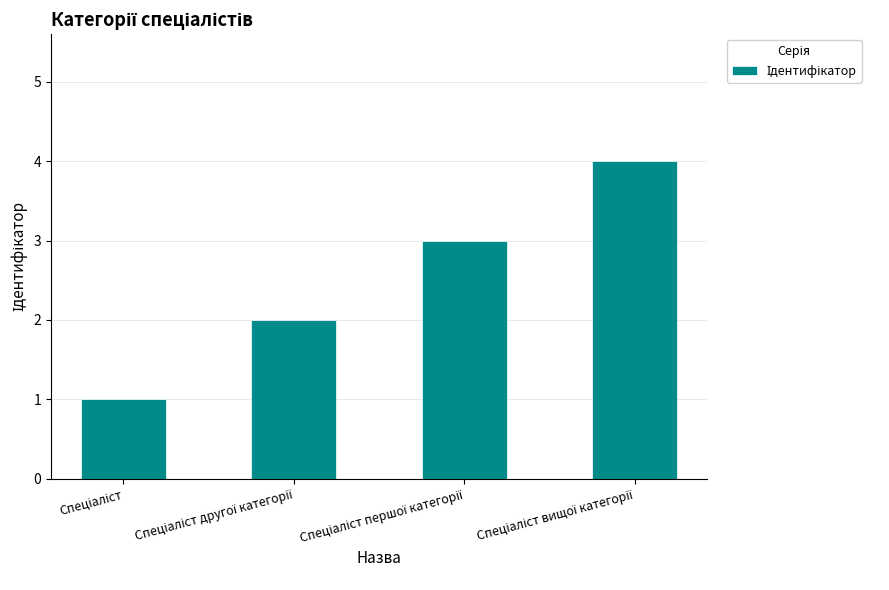

What is the difference between the maximum and minimum values?

3